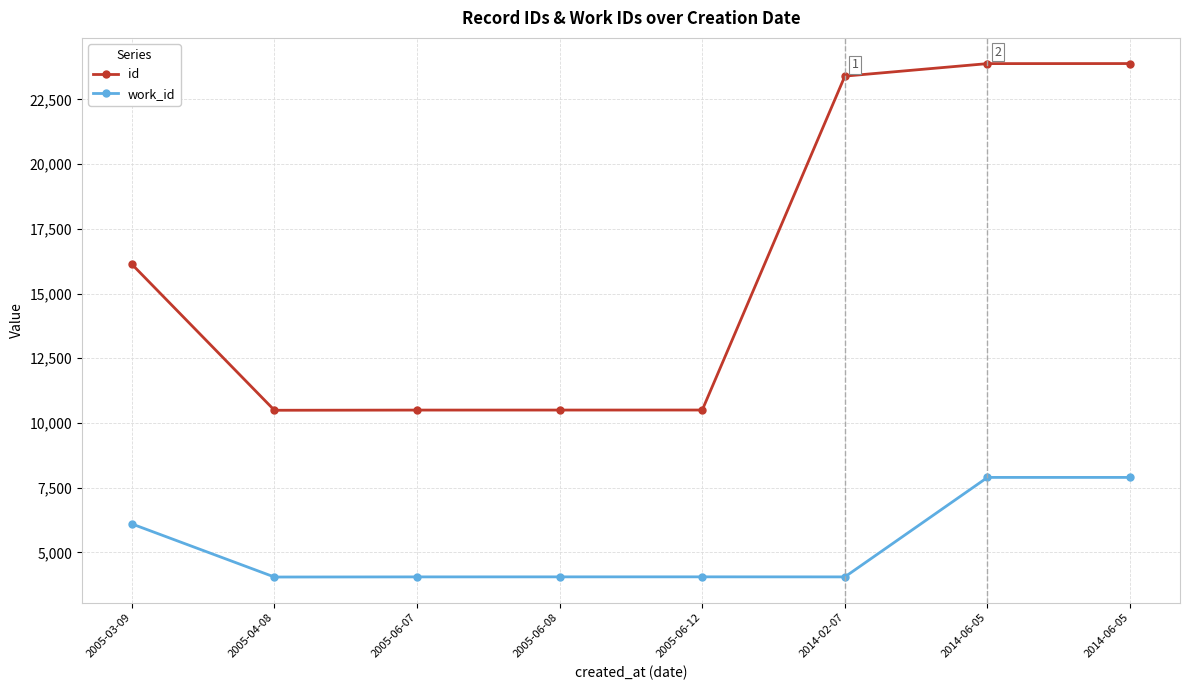

Does the chart display data point markers on the line(s)?

Yes